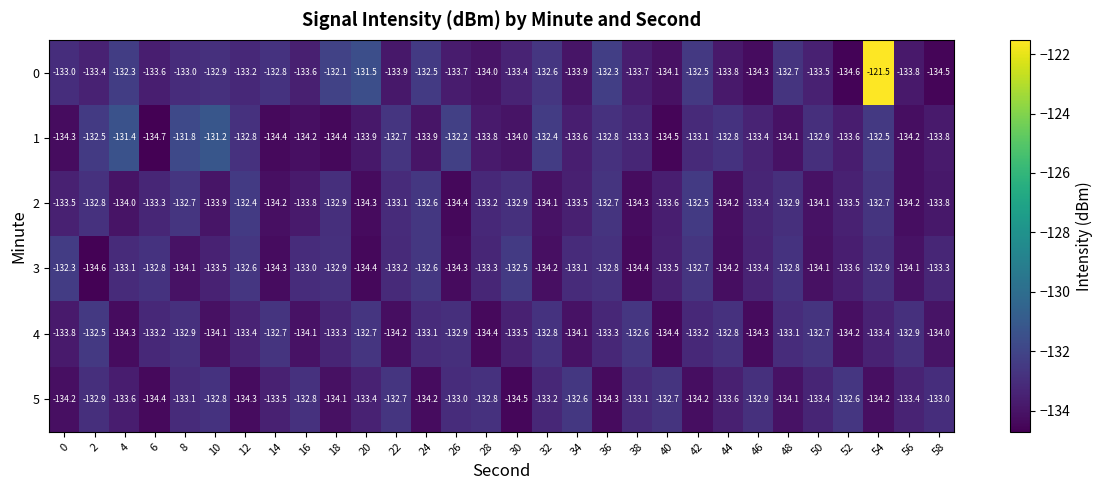

Which category has the lowest value in the 1 series?

6